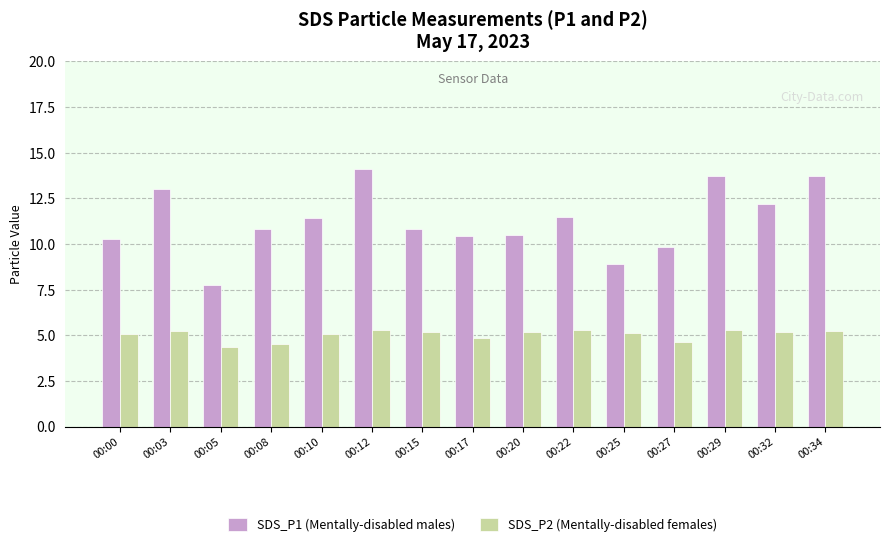

How many categories are shown in the chart?

15